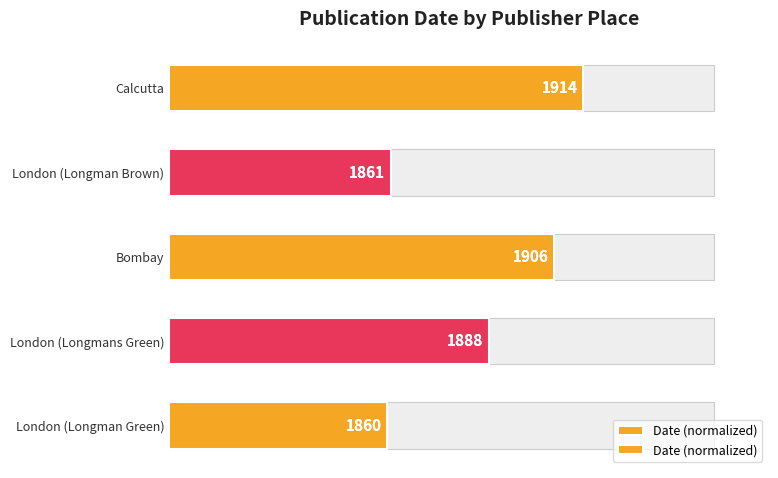

What is the greatest value displayed?

76.0